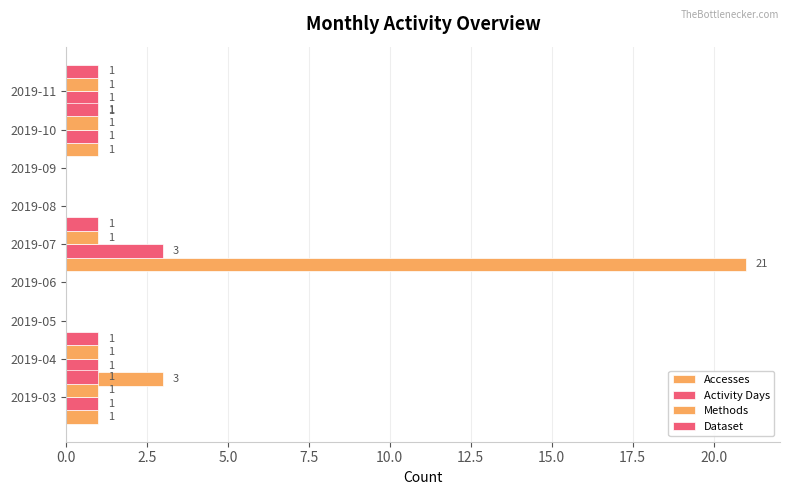

True or false: Activity Days has a value of 0 at 2019-06.

True